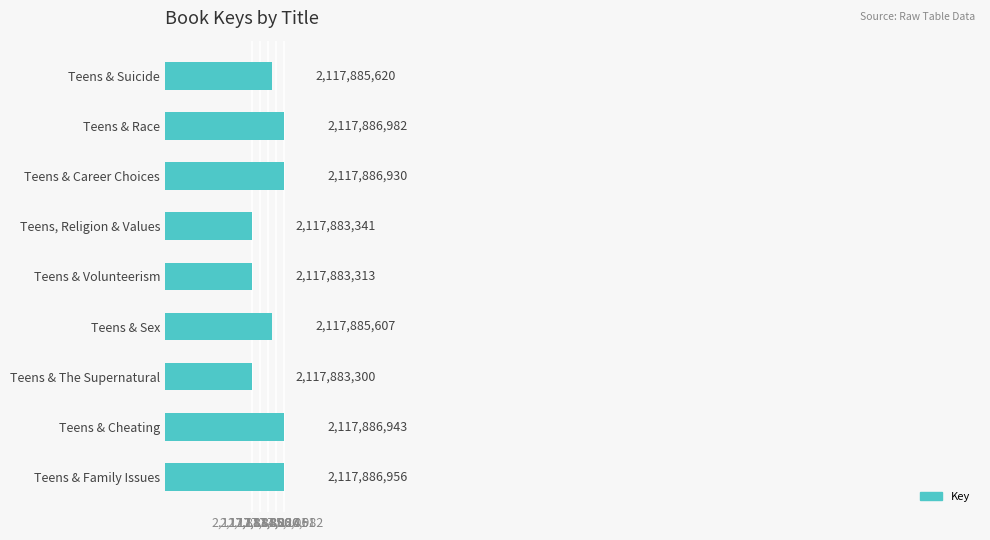

What is the label of the 1st bar from the bottom?

Teens & Family Issues